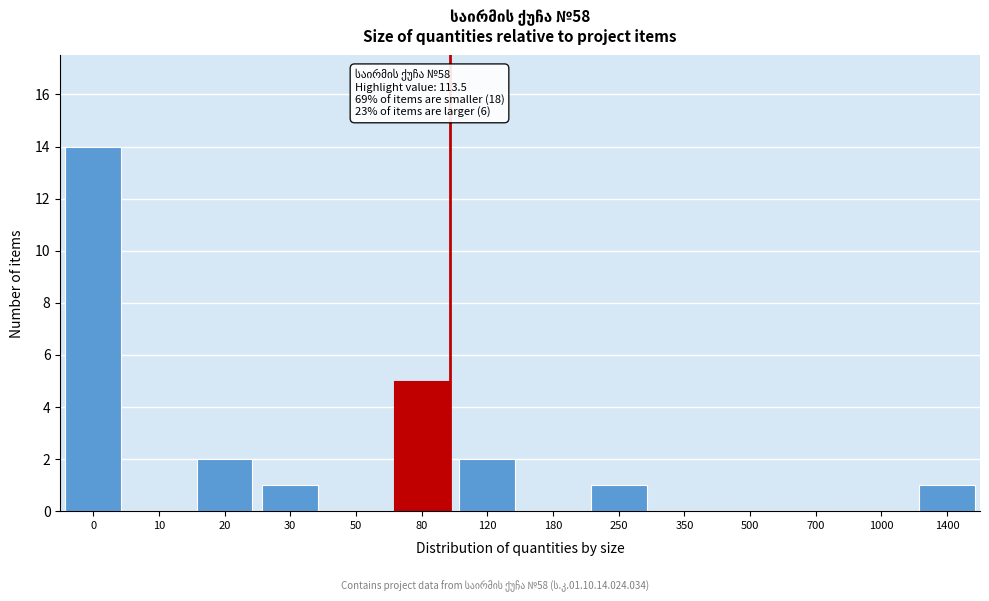

Reading left to right, what are all the values shown in this chart?

0=14	10=0	20=2	30=1	50=0	80=5	120=2	180=0	250=1	350=0	500=0	700=0	1000=0	1400=1